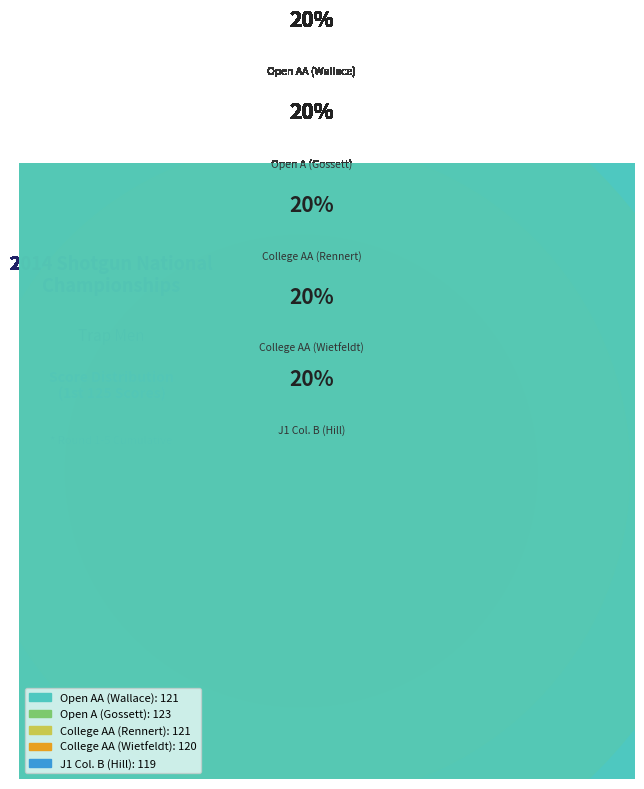

Is it true that Open A (Gossett) is 7% of the pie?

False